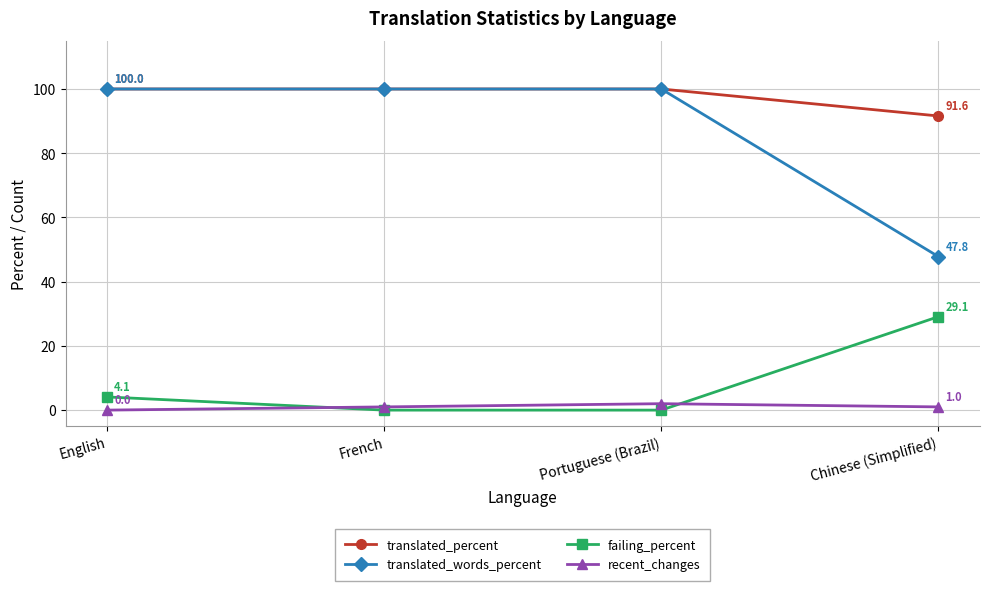

What is the difference between the failing_percent values at French and English?

4.1